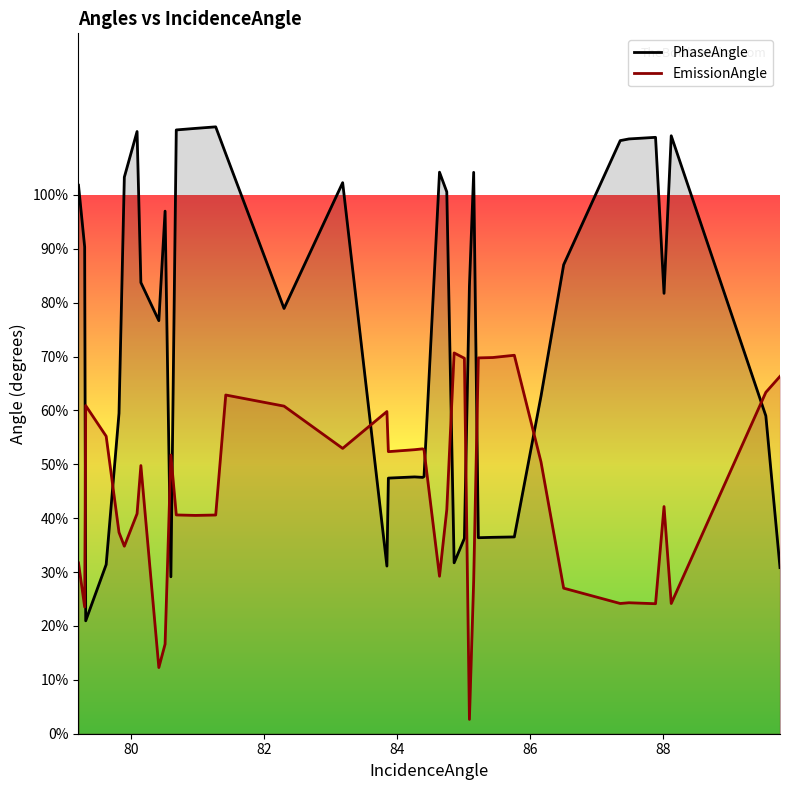

What is the difference between the maximum and minimum values in the EmissionAngle series?

68.0